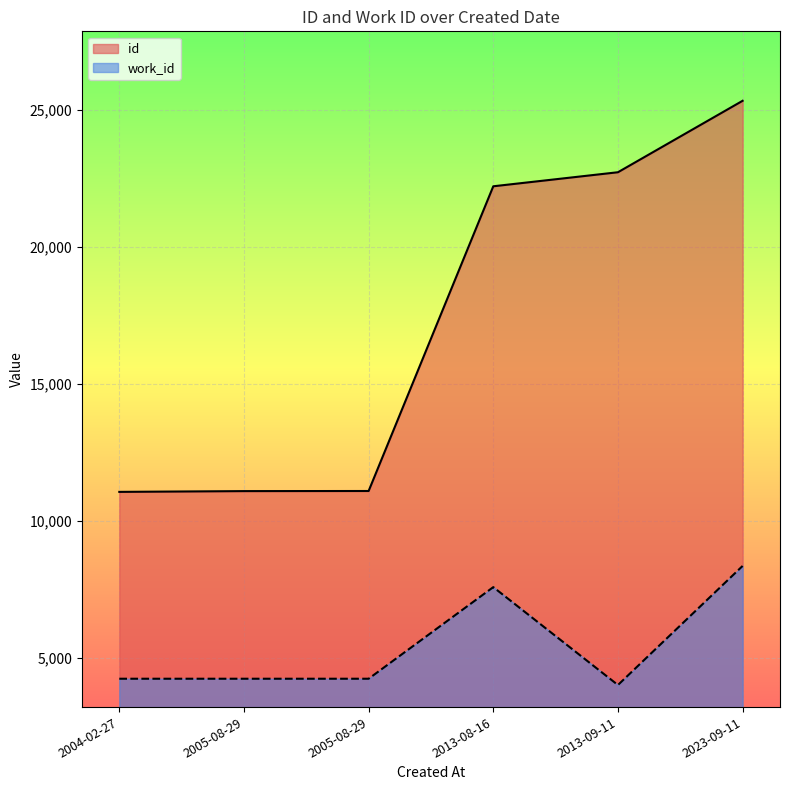

Does the chart display data point markers on the line(s)?

No